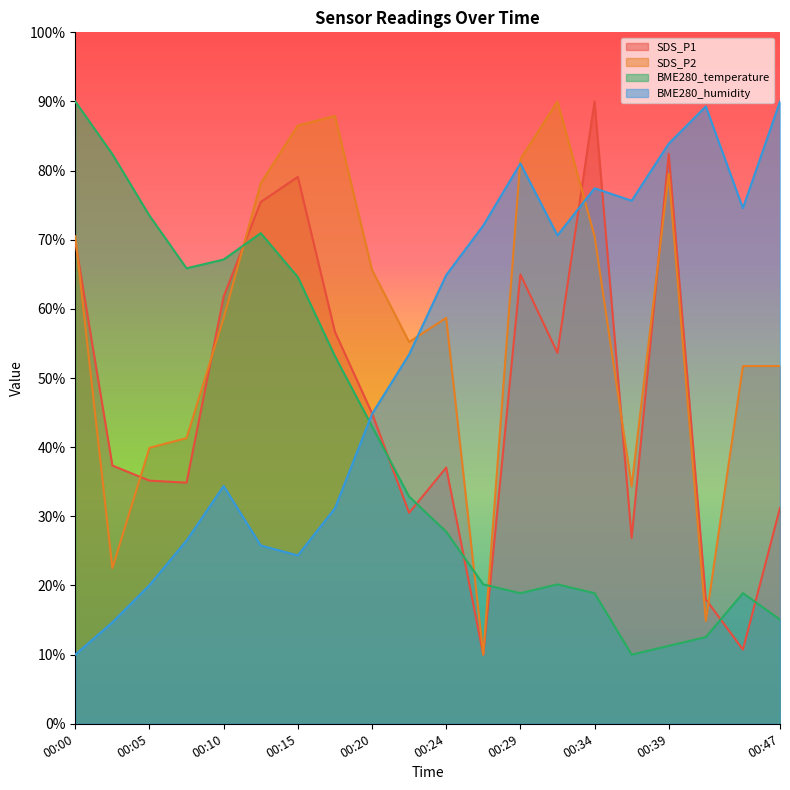

How many categories are shown in the chart?

20